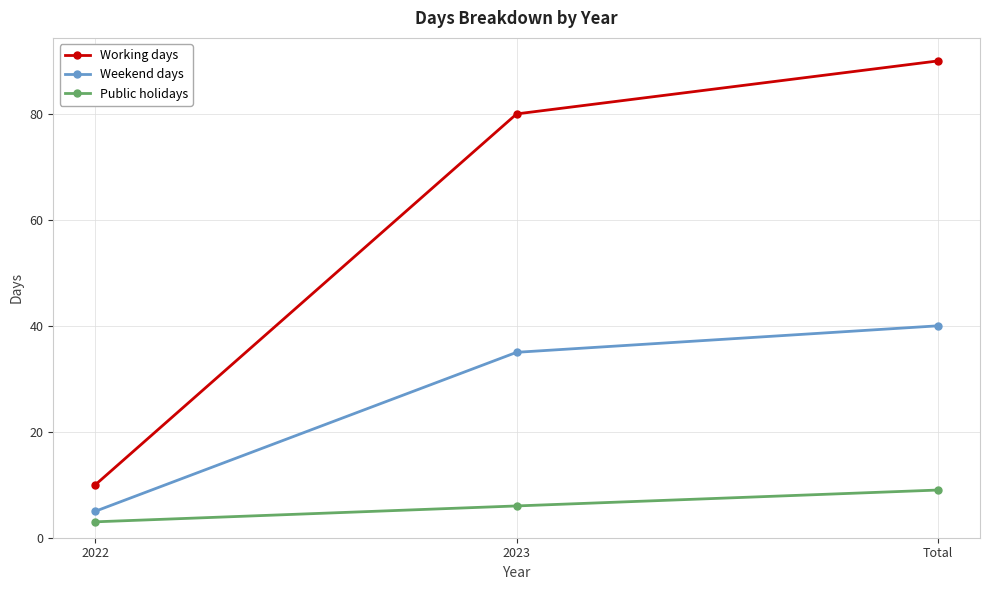

At 2023, list the series in order from largest to smallest.

Working days, Weekend days, Public holidays